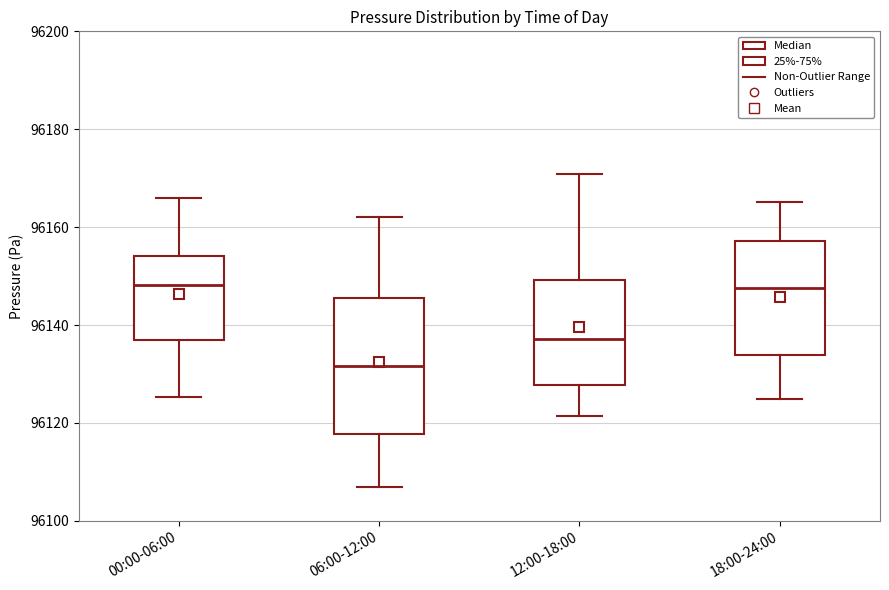

Reading left to right, transcribe this box plot: for each box, give where its median line is, the range the box spans, and where its two whiskers end, as read against the y-axis. The values are not printed on the chart, so give them approximately, as read against the axis.

00:00-06:00: median 96148, box 96136 to 96154, whiskers 96126 to 96166
06:00-12:00: median 96132, box 96118 to 96146, whiskers 96106 to 96162
12:00-18:00: median 96138, box 96128 to 96150, whiskers 96122 to 96170
18:00-24:00: median 96148, box 96134 to 96158, whiskers 96126 to 96166